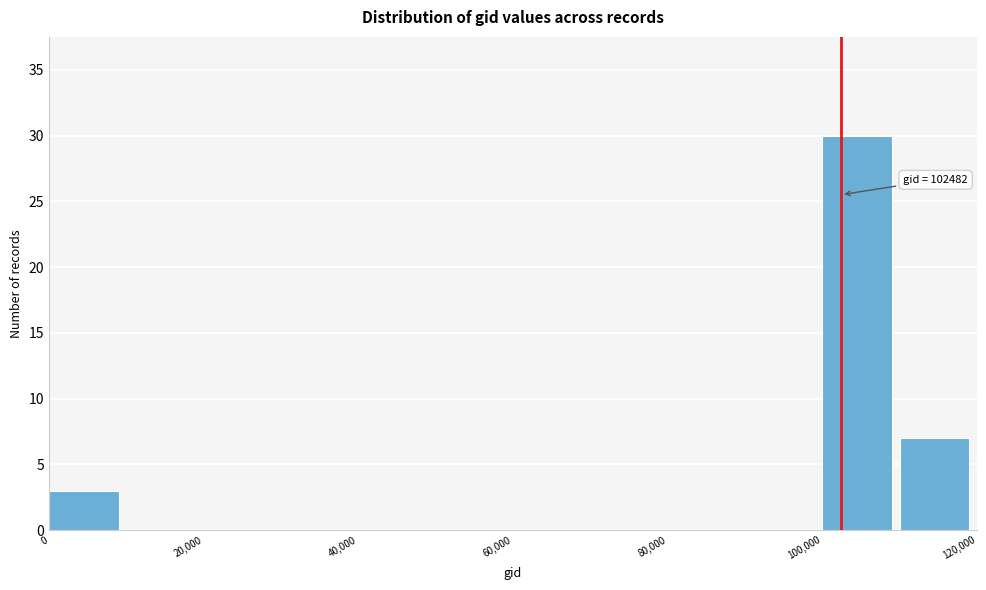

Over which range of the x-axis is the bar tallest?

100000 to 110000